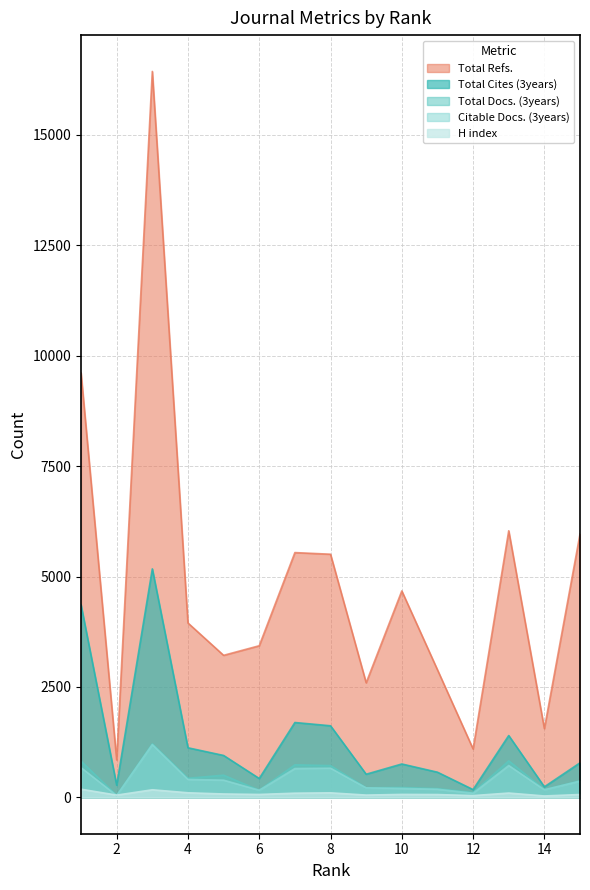

True or false: Citable Docs. (3years) and Total Cites (3years) intersect in this chart.

False